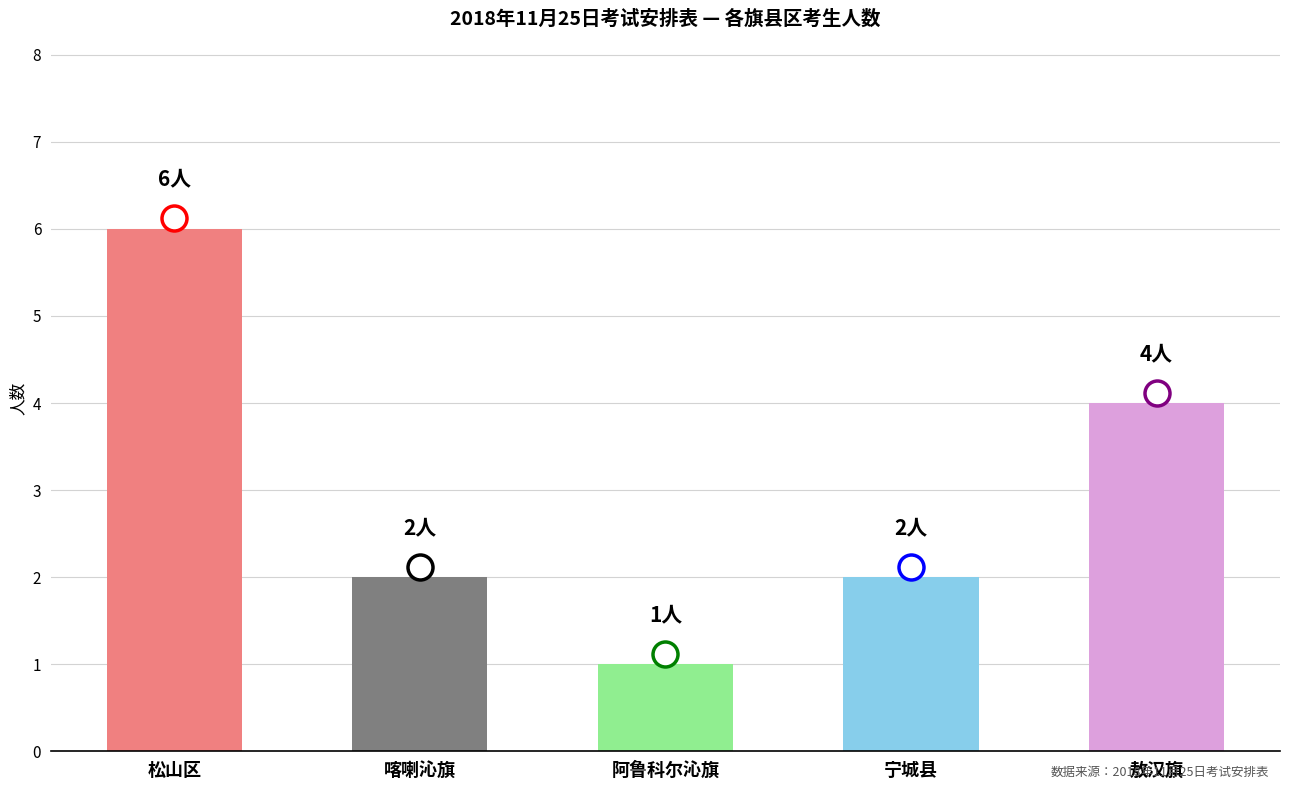

What is the difference between the values at 宁城县 and 敖汉旗?

2